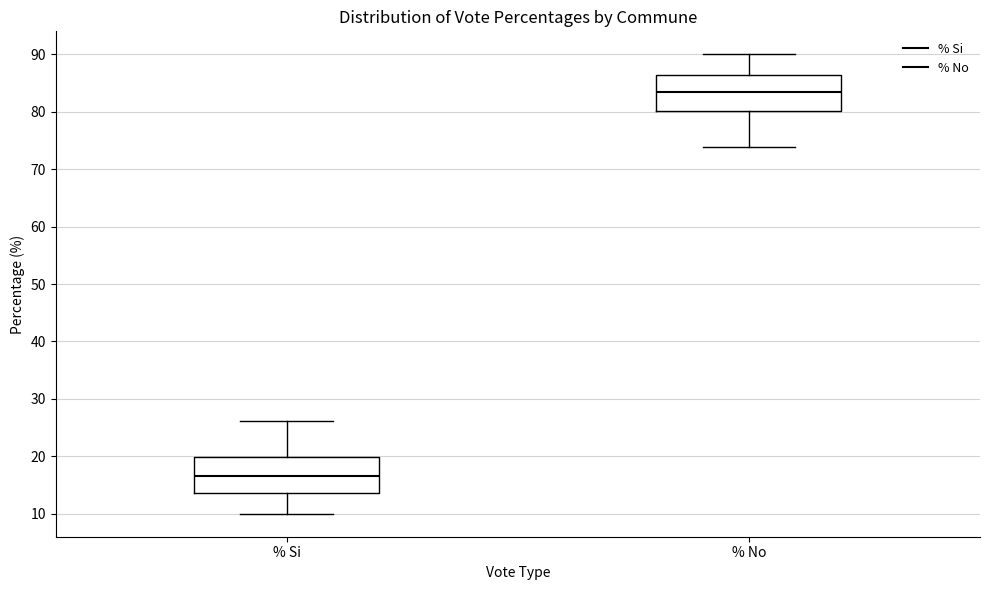

Which box's median line is the highest?

% No